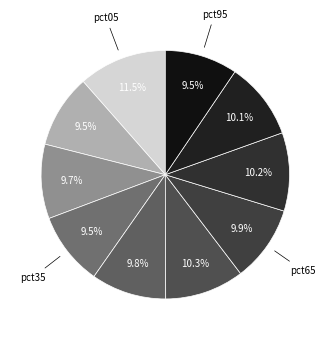

What is the smallest slice in the pie chart?

pct95